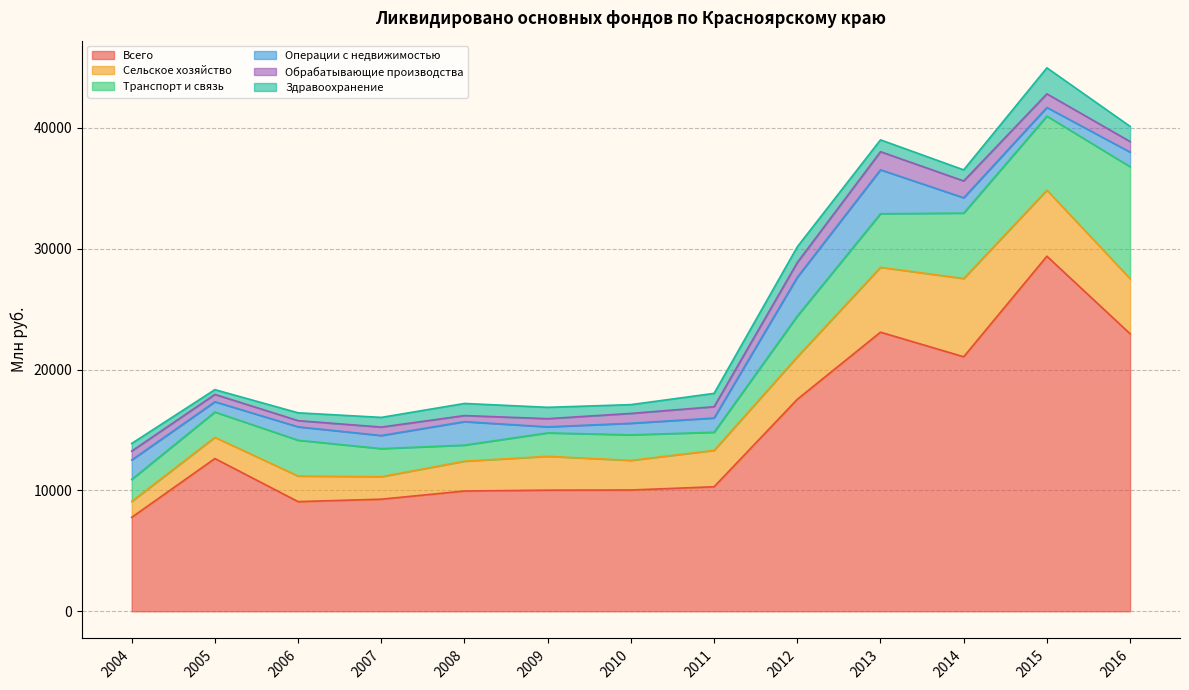

Reading left to right, list all the values displayed in this chart.

Всего: 7768	12637	9073	9273	9950	10020	10033	10302	17535	23089	21055	29374	22958
Сельское хозяйство: 1320	1753	2116	1861	2466	2800	2451	3010	3514	5366	6472	5466	4557
Транспорт и связь: 1820	2095	2961	2323	1329	1939	2112	1500	3373	4434	5415	6121	9262
Операции с недвижимостью: 1608	847	1109	1084	1943	498	957	1176	3210	3634	1265	716	1208
Обрабатывающие производства: 738	609	513	698	503	677	815	936	1221	1496	1393	1128	874
Здравоохранение: 629	394	647	801	1001	939	727	1103	1296	980	916	2151	1255